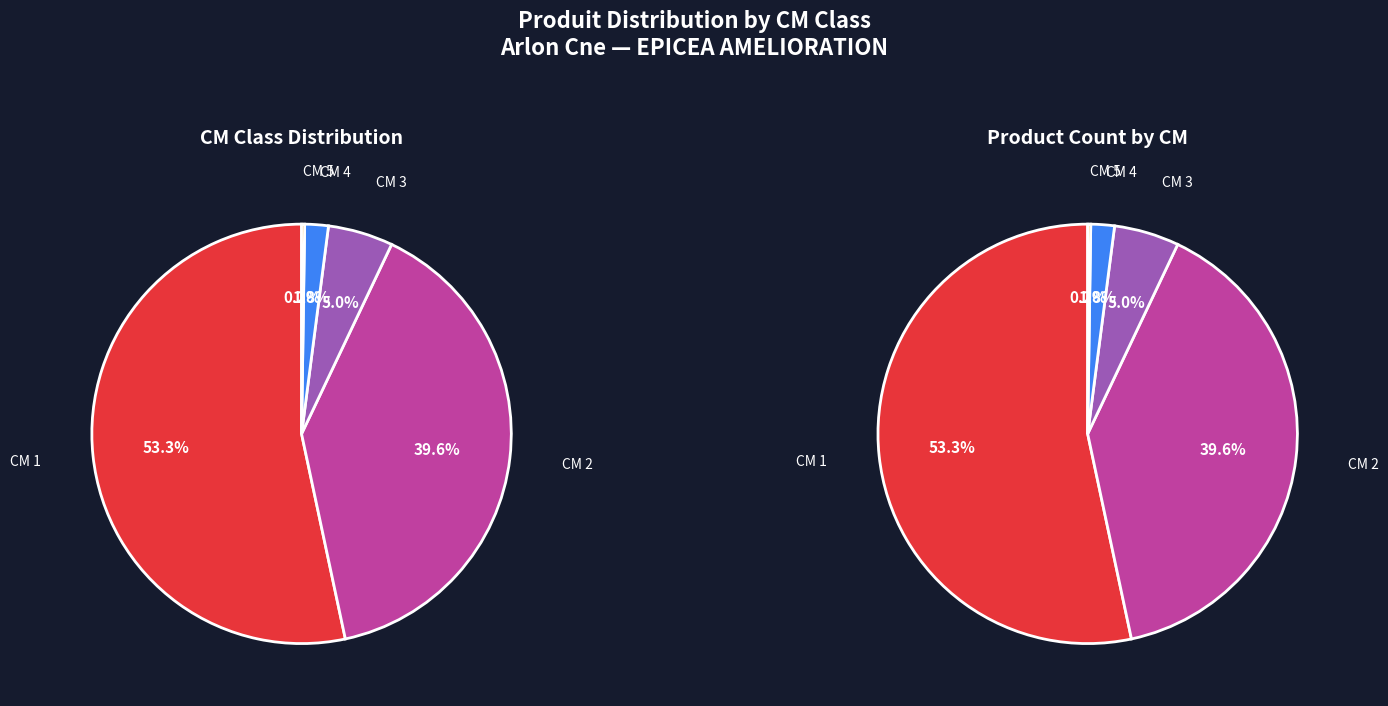

To the nearest percent, what portion does 3 represent?

5%